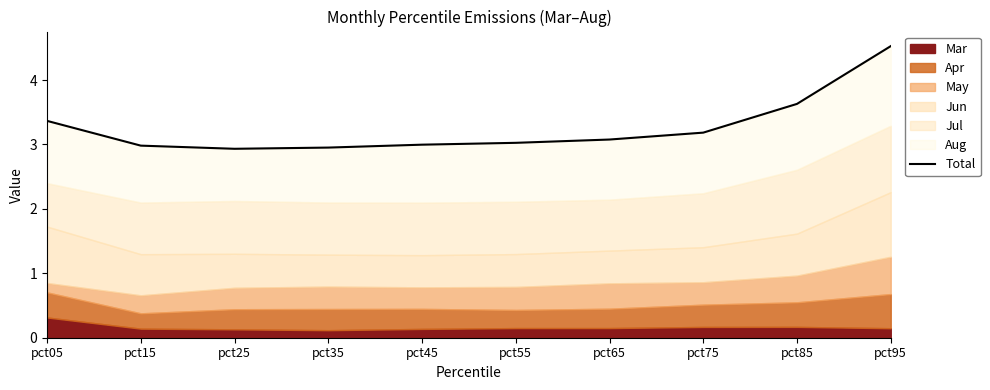

Is it true that the value at pct35 is 0.7?

False